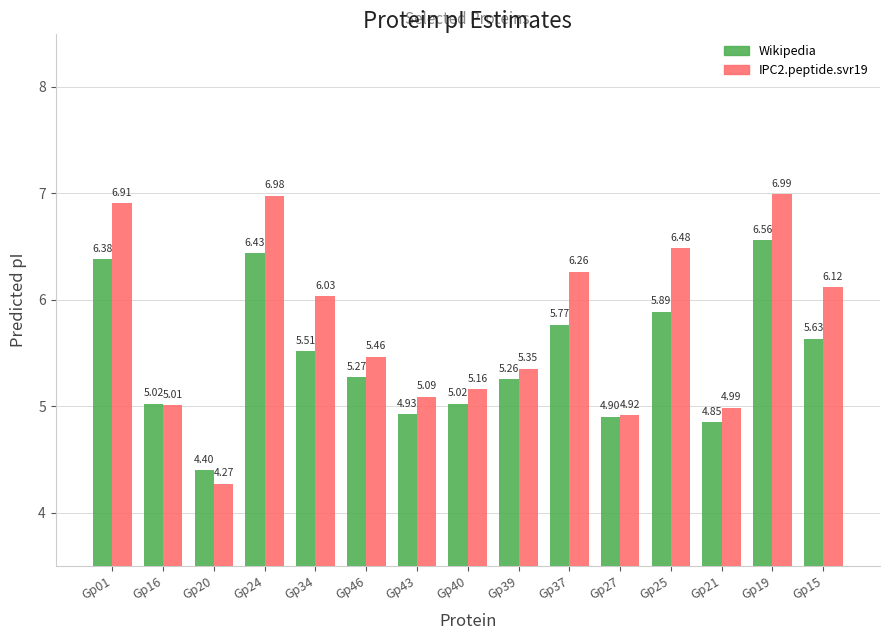

Rank the series at Gp21 from highest to lowest value.

IPC2.peptide.svr19, Wikipedia